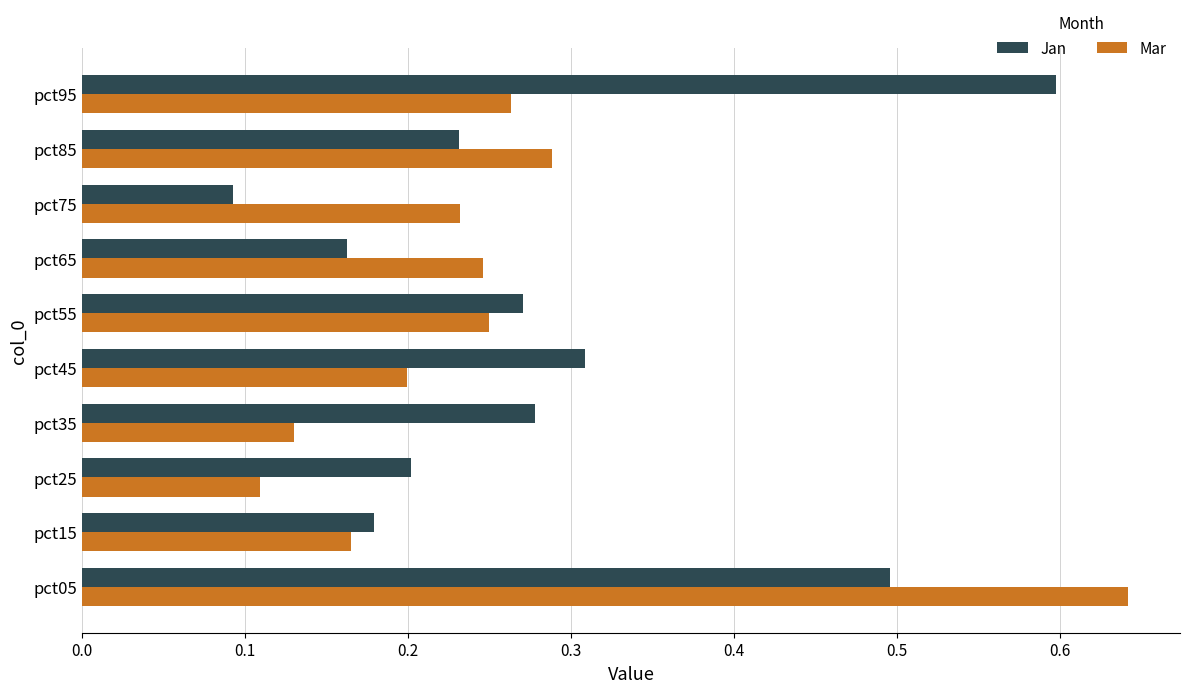

Which category has the lowest value in the Mar series?

pct25